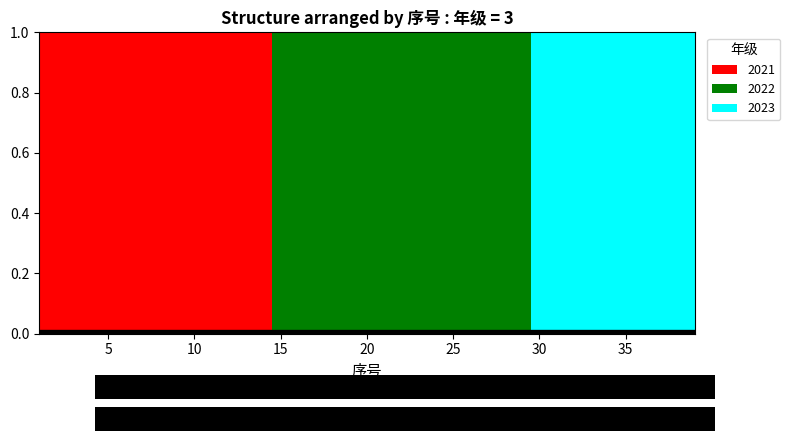

Are the bars grouped side by side (vs. stacked)?

Yes